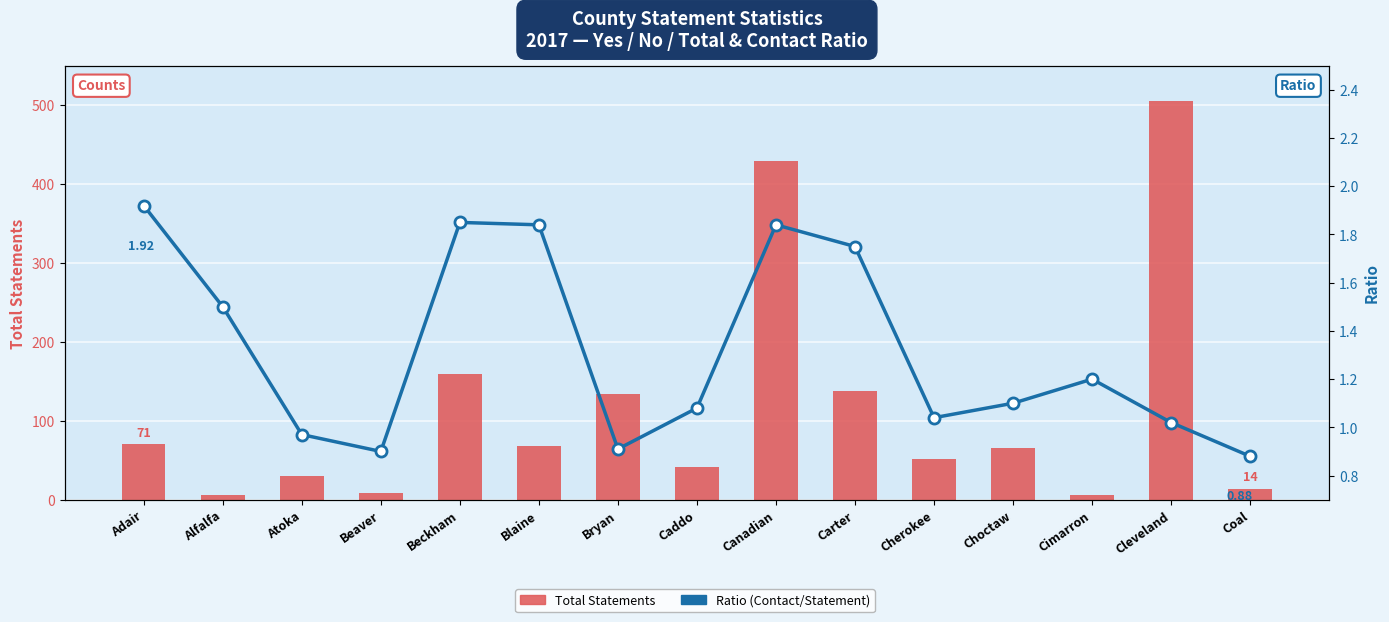

What is the sum of the Ratio (Contact/Statement) values at Beaver and Cimarron?

2.1